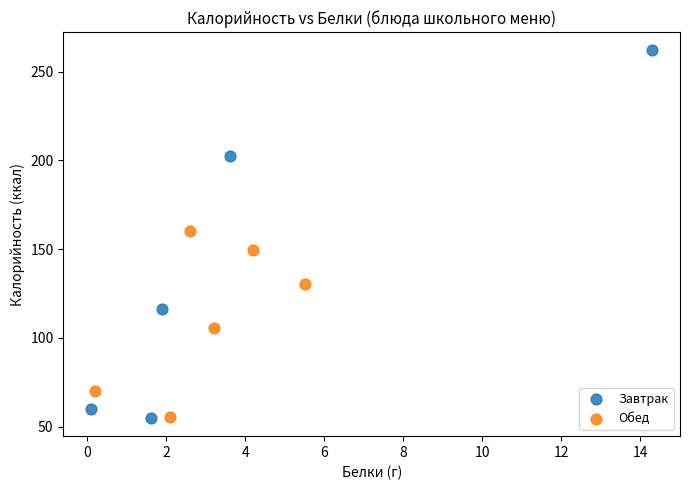

Which series contains the highest Y value?

Завтрак